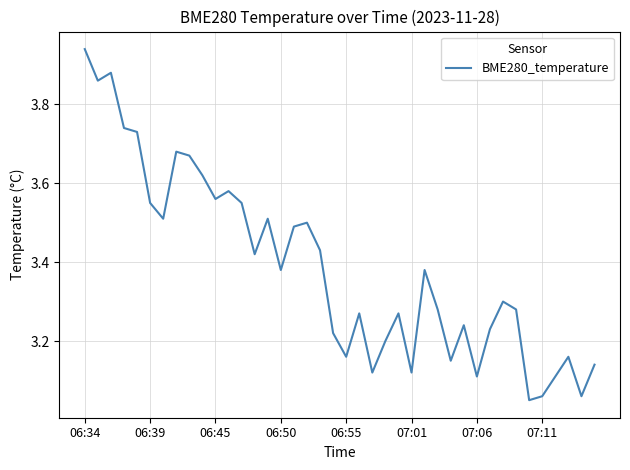

What is the difference between the maximum and minimum values?

0.9